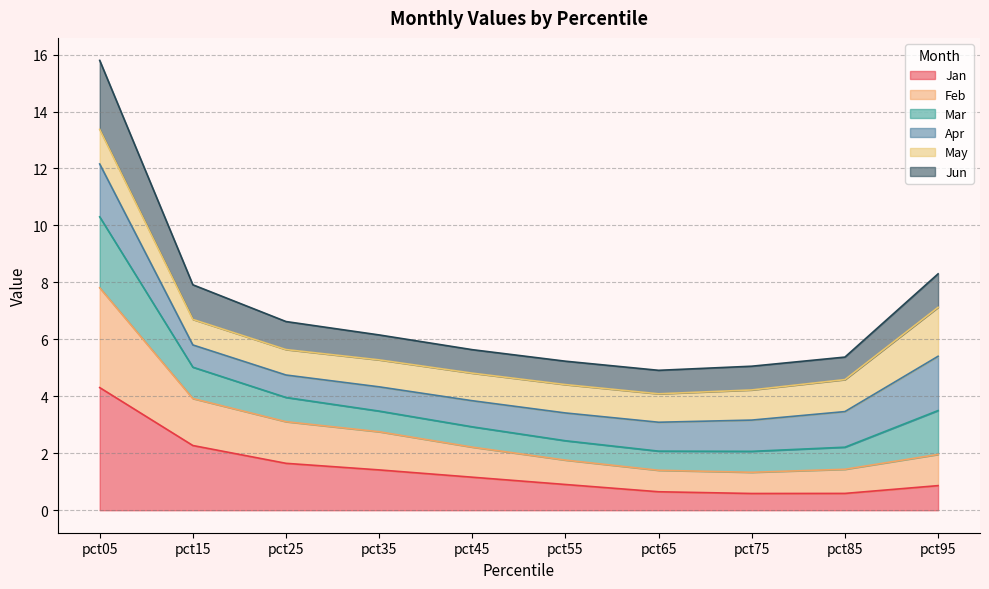

Is it true that Jan equals 2.3 at pct15?

True